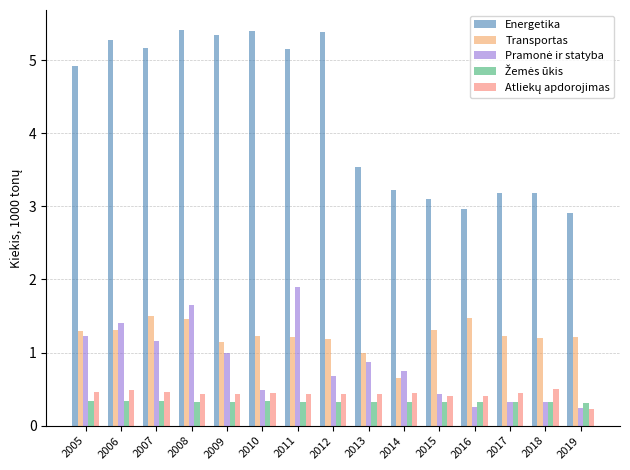

What value does the Transportas series have at 2011?

1.2